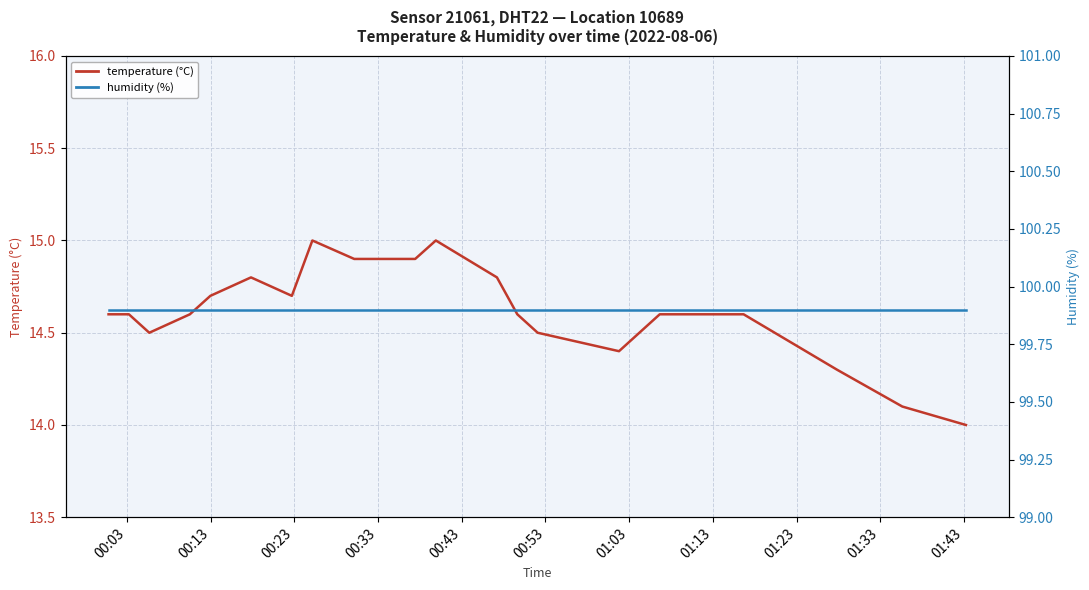

True or false: humidity (%) has a value of 36.4 at 15.

False